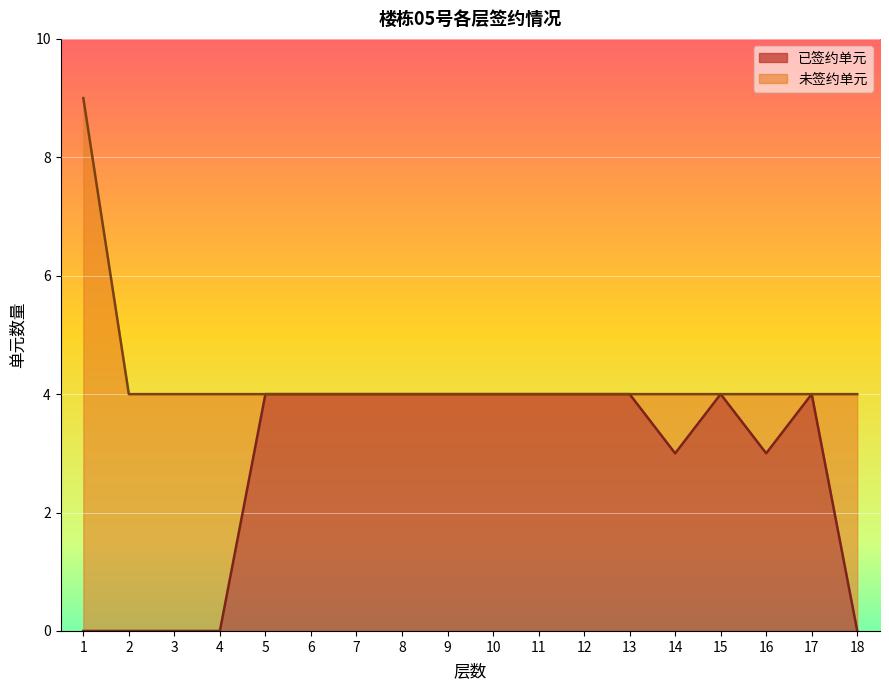

Rank the categories by value from highest to lowest.

5, 6, 7, 8, 9, 10, 11, 12, 13, 15, 17, 14, 16, 1, 2, 3, 4, 18